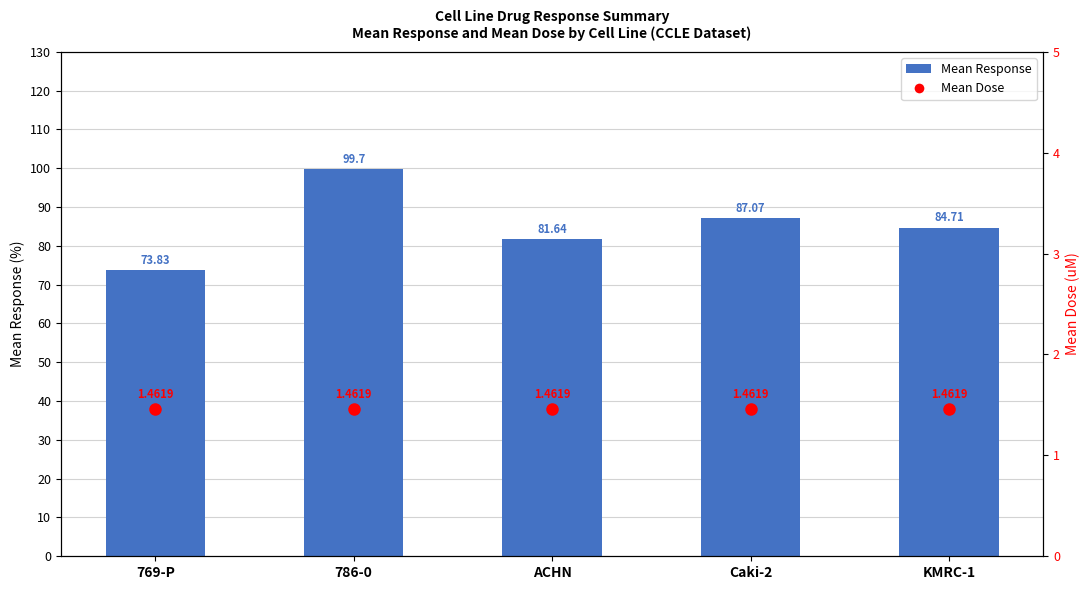

What is the minimum value for Mean Dose?

1.5